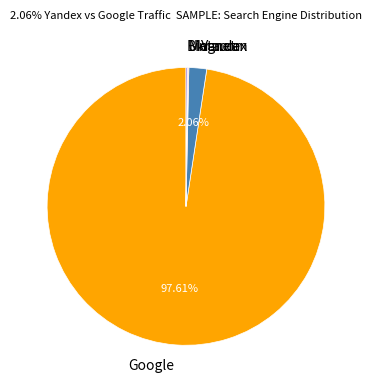

Which slice is the largest?

Google